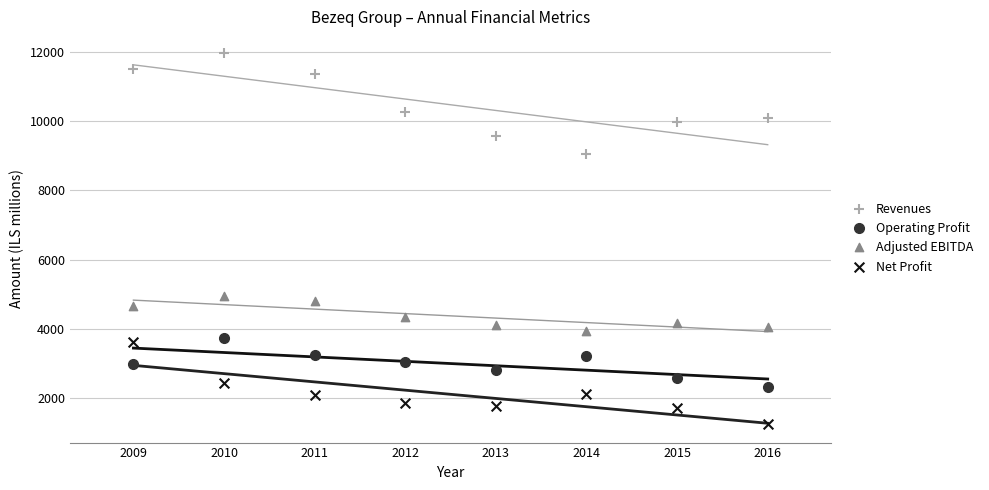

Which series has the largest Y range (max minus min)?

Revenues